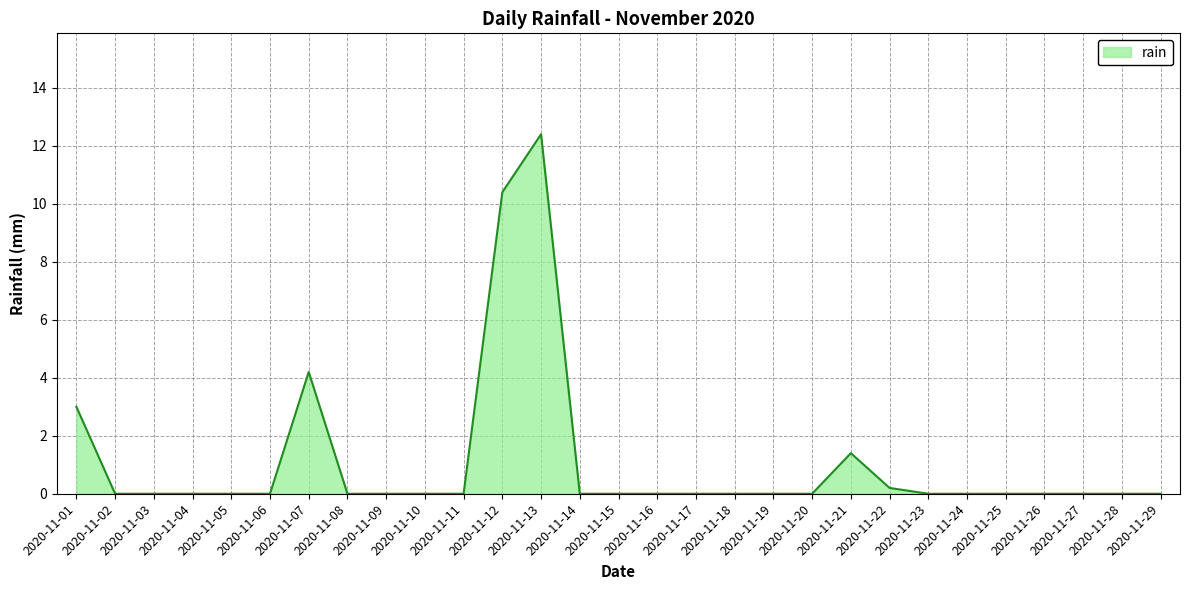

Which category has the highest value across all series?

2020-11-13